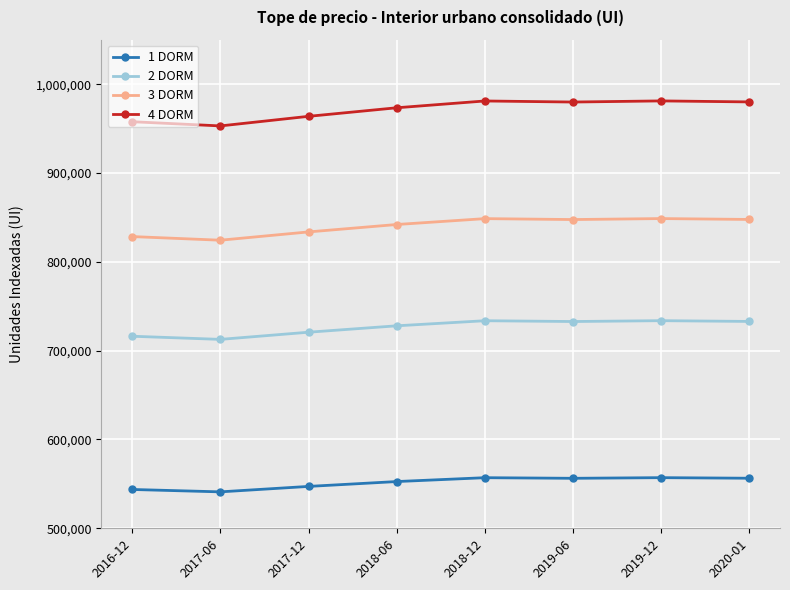

Is the value of 3 DORM at 2017-06 greater than the value of 4 DORM at 2018-06?

No